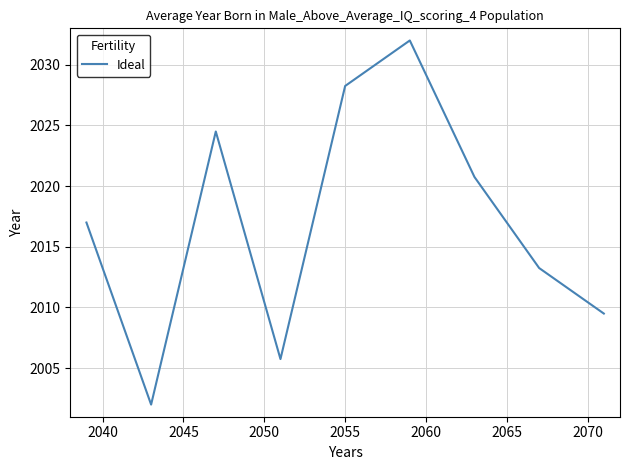

What is the difference between the maximum and minimum values?

30.0